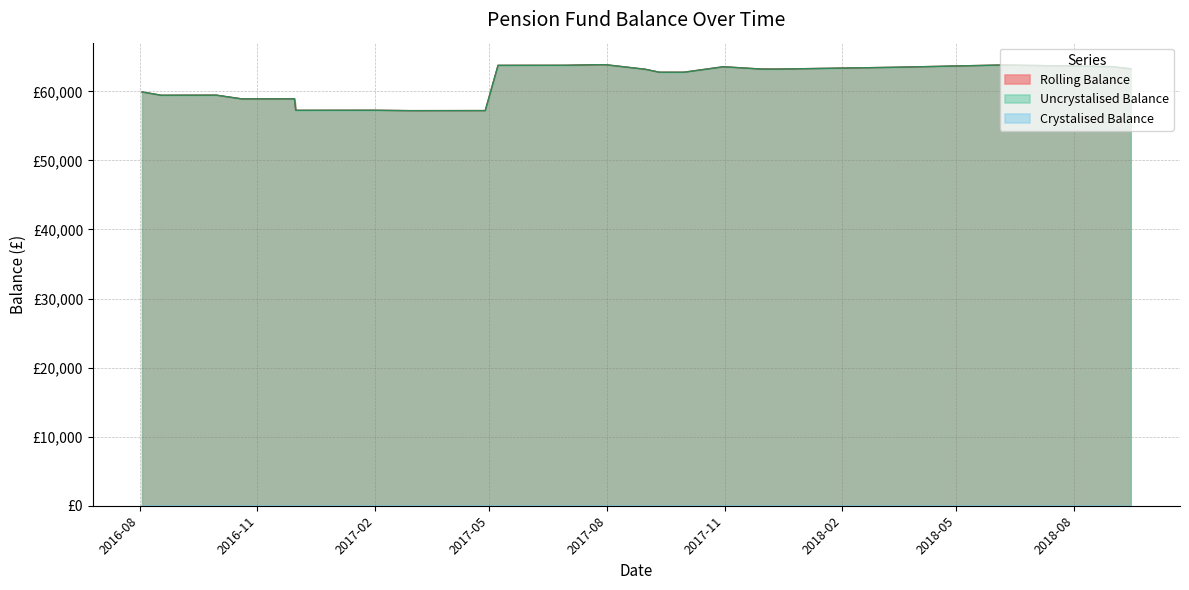

Which series has the widest spread of values?

Rolling Balance